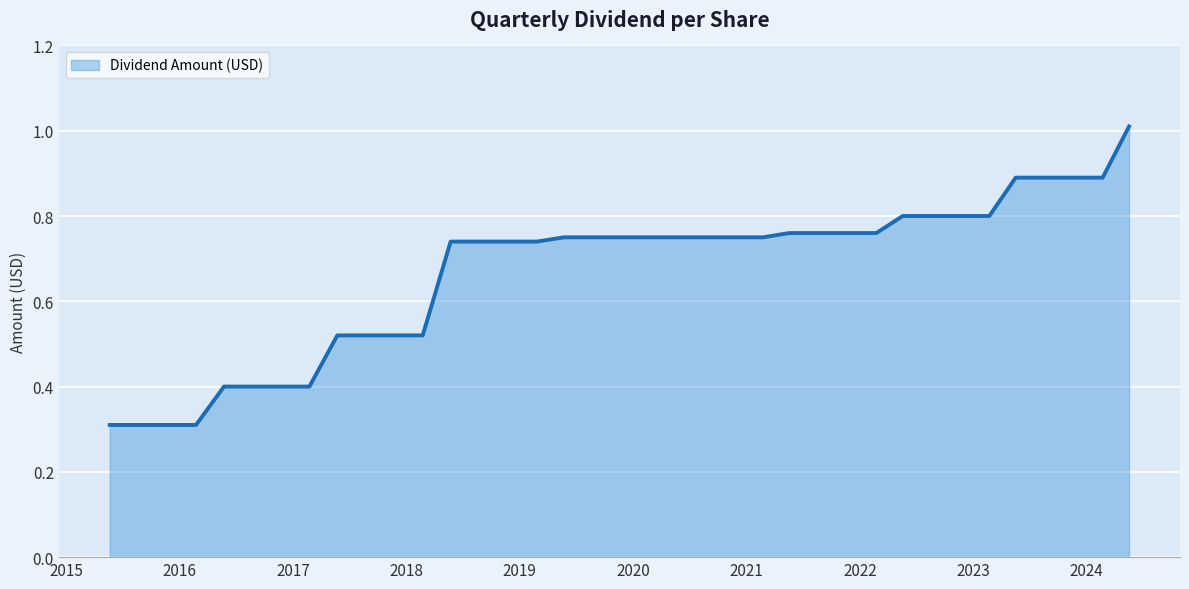

How many lines are shown in the chart?

1